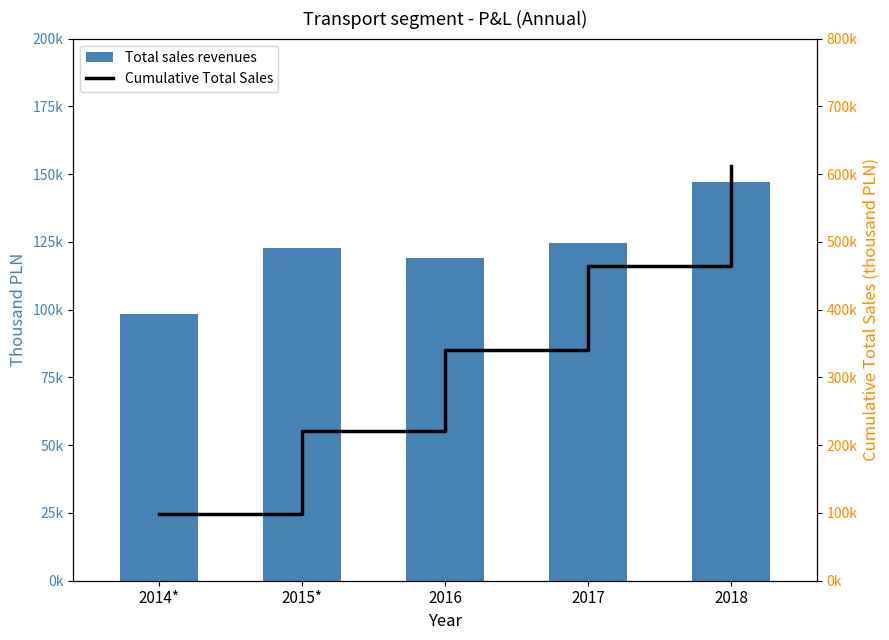

Which series has the widest spread of values?

Cumulative Total Sales